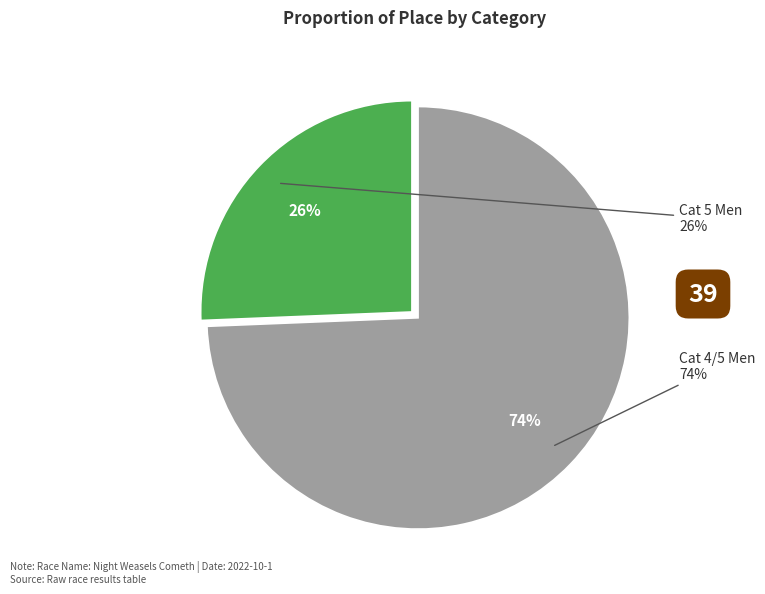

What is the change in value from Cat 5 Men to Cat 4/5 Men?

+19